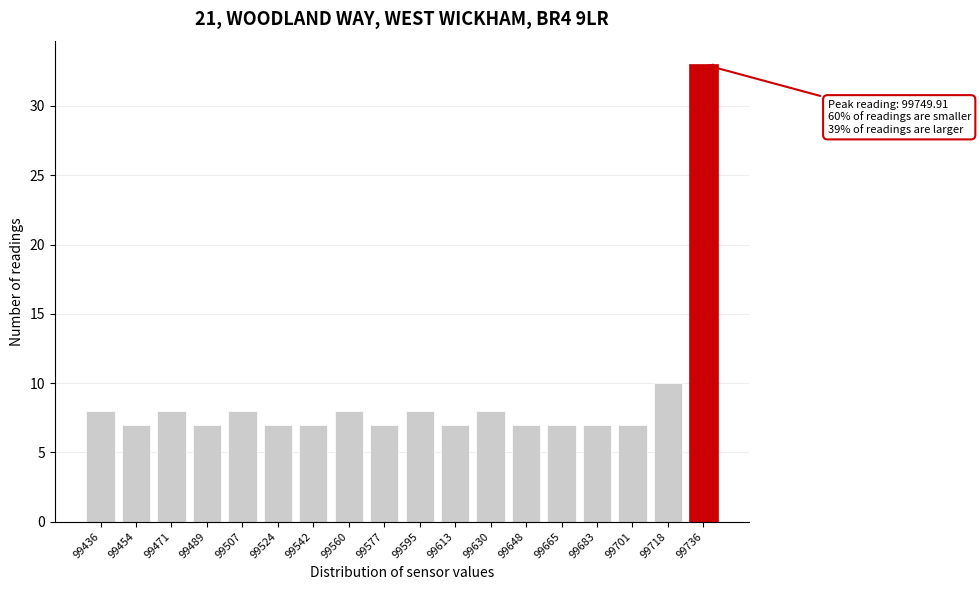

Reading right to left, transcribe all the data shown in this chart.

33	10	7	7	7	7	8	7	8	7	8	7	7	8	7	8	7	8